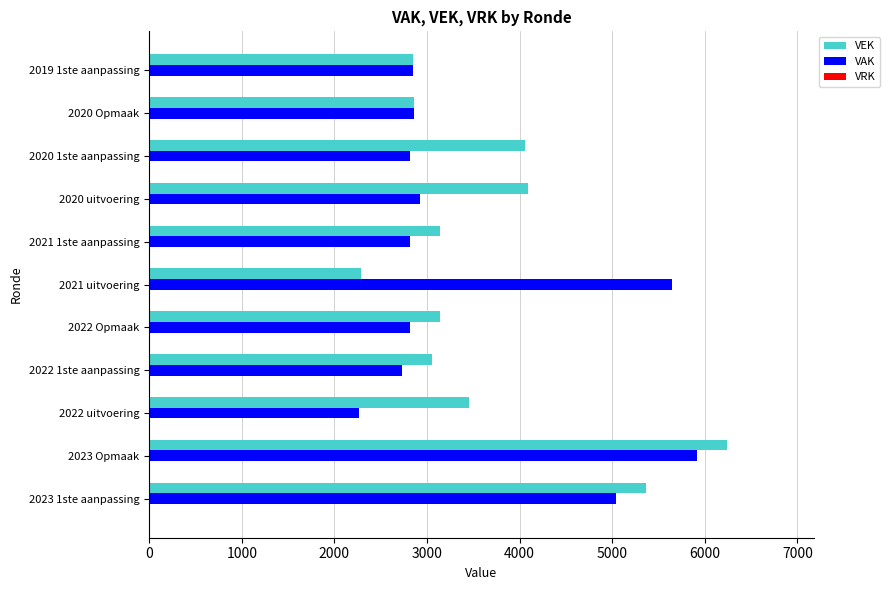

What is the minimum value for VAK?

2271